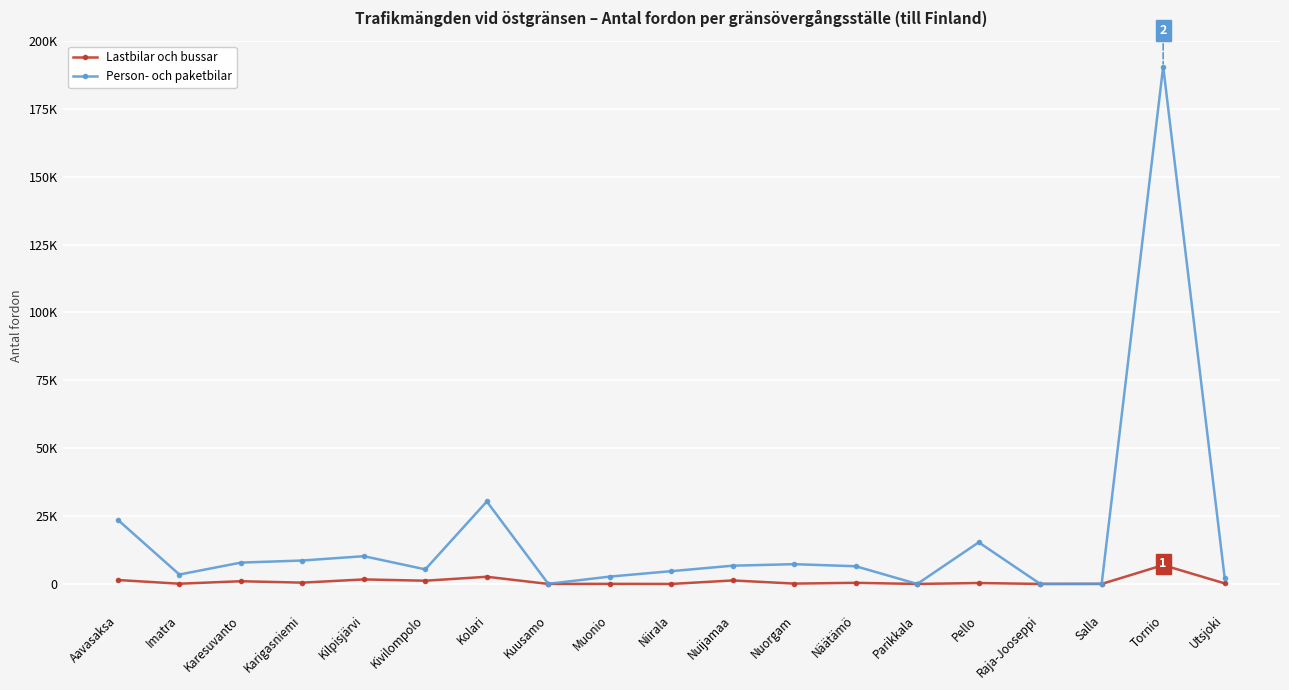

Rank the categories by Lastbilar och bussar value from lowest to highest.

Kuusamo, Parikkala, Raja-Jooseppi, Salla, Niirala, Muonio, Imatra, Nuorgam, Utsjoki, Pello, Näätämö, Karigasniemi, Karesuvanto, Kivilompolo, Nuijamaa, Aavasaksa, Kilpisjärvi, Kolari, Tornio